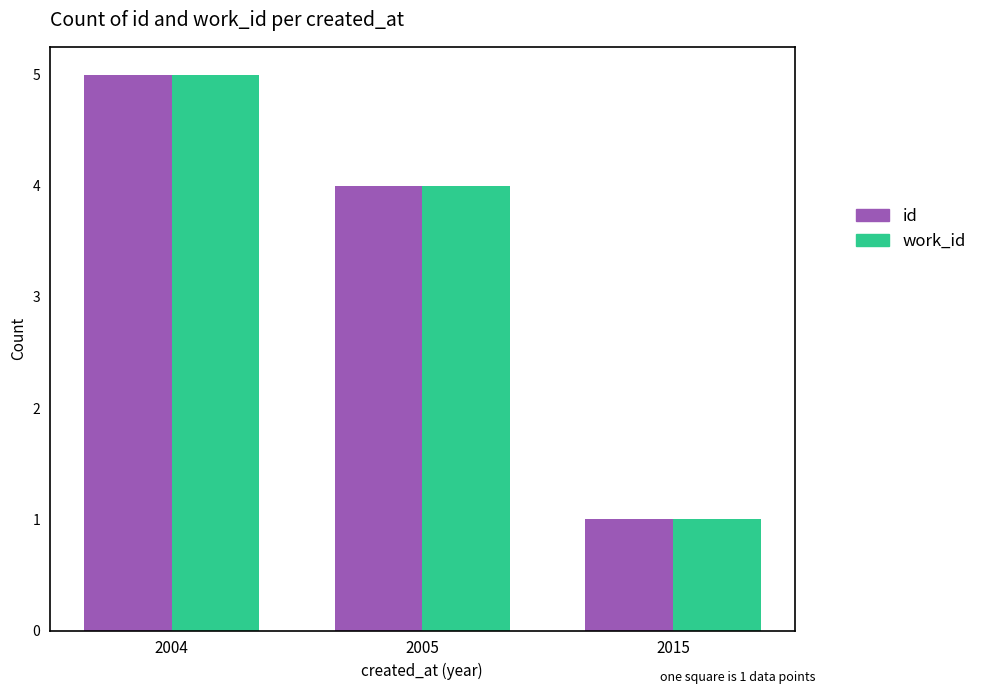

Are the bars horizontal?

No